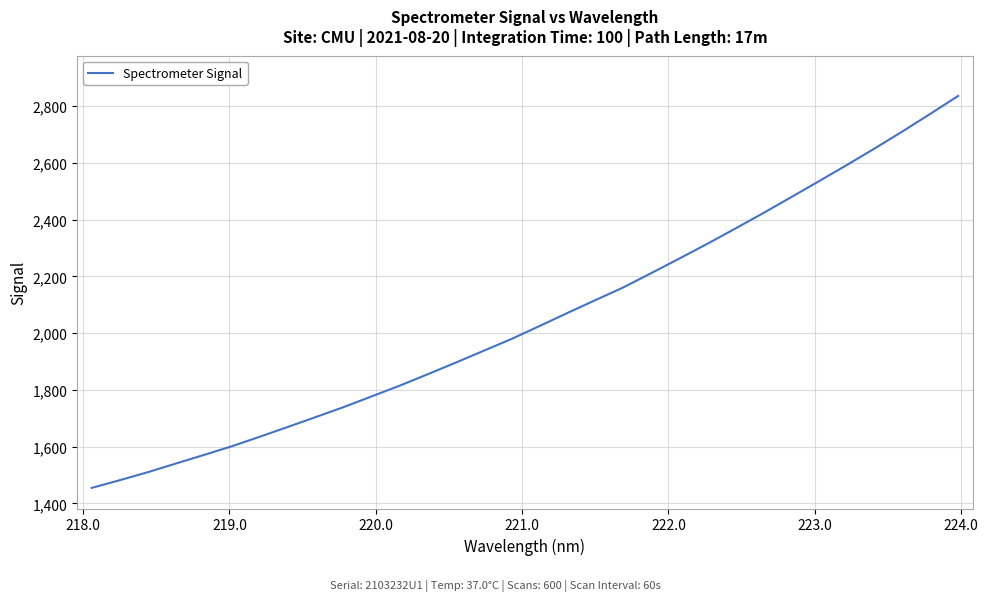

What is the difference between the maximum and minimum values?

1381.6